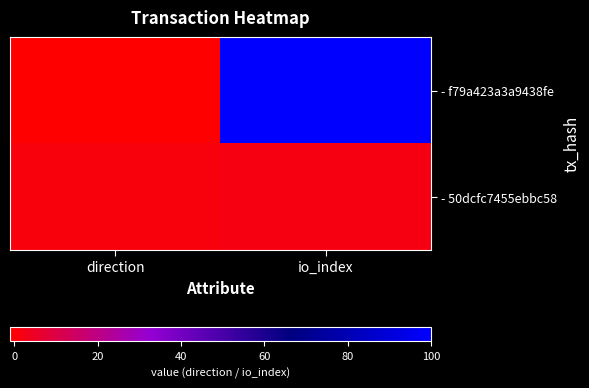

Reading right to left, extract all data points from this chart.

- f79a423a3a9438fe: io_index=100	direction=-1
- 50dcfc7455ebbc58: io_index=2	direction=1